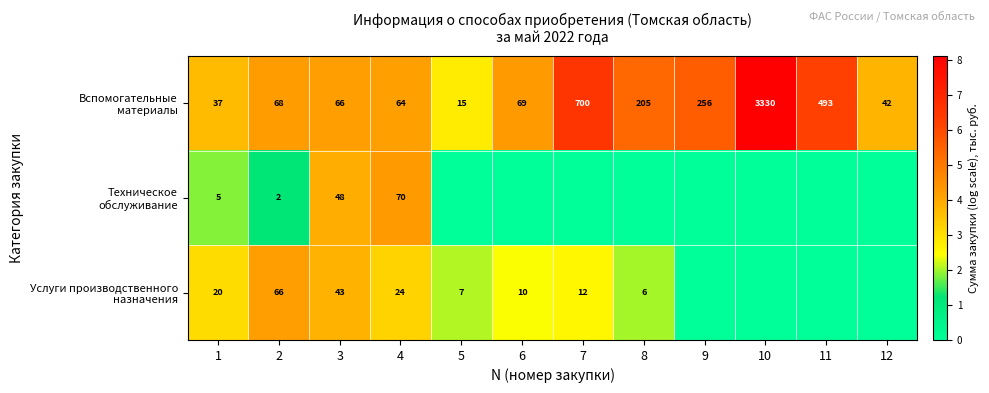

Count the number of data series in this chart.

3